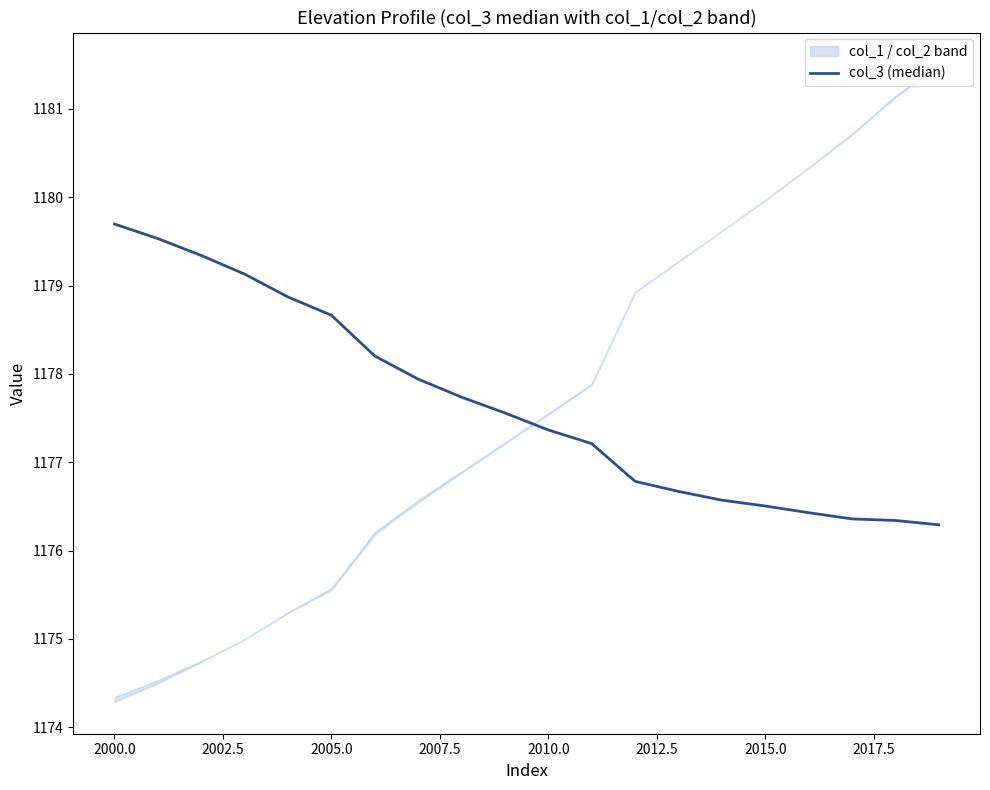

What is the value of the 11th point from the left?

1177.4